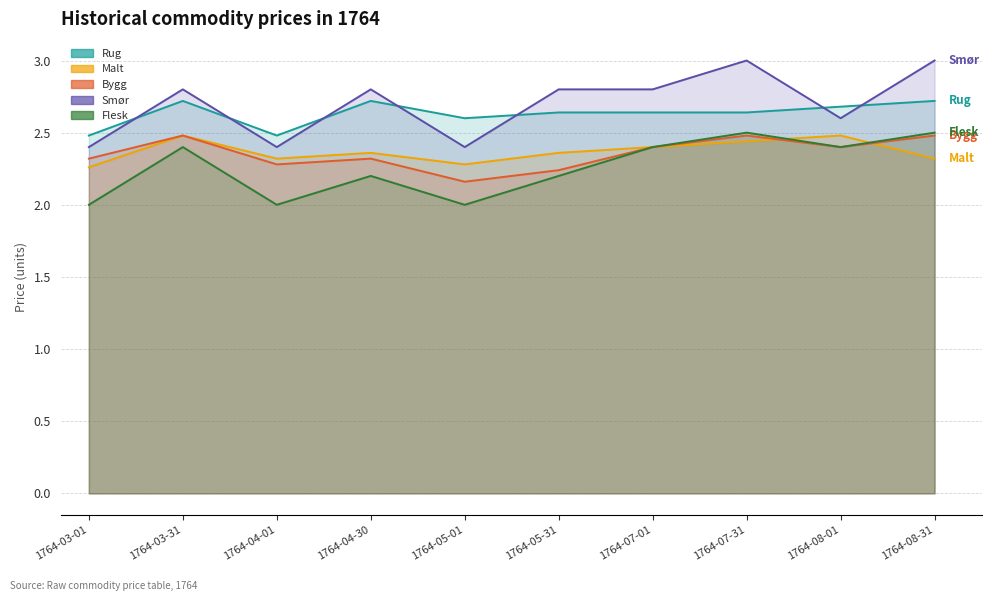

Reading right to left, extract all data points from this chart.

Rug: 2.7	2.7	2.6	2.6	2.6	2.6	2.7	2.5	2.7	2.5
Malt: 2.3	2.5	2.4	2.4	2.4	2.3	2.4	2.3	2.5	2.3
Bygg: 2.5	2.4	2.5	2.4	2.2	2.2	2.3	2.3	2.5	2.3
Smør: 3.0	2.6	3.0	2.8	2.8	2.4	2.8	2.4	2.8	2.4
Flesk: 2.5	2.4	2.5	2.4	2.2	2.0	2.2	2.0	2.4	2.0